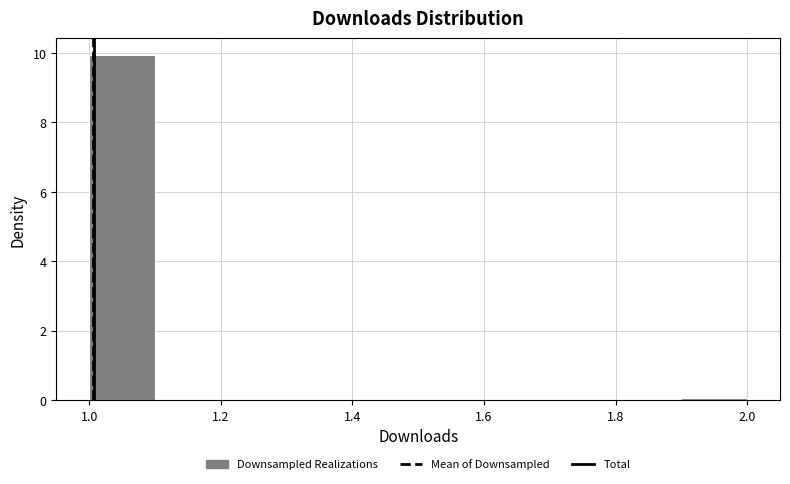

Over which range of the x-axis is the bar tallest?

1.0 to 1.1